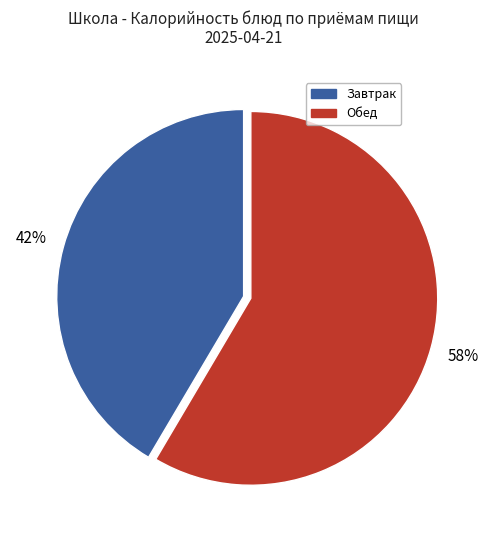

How many slices are in this pie chart?

2